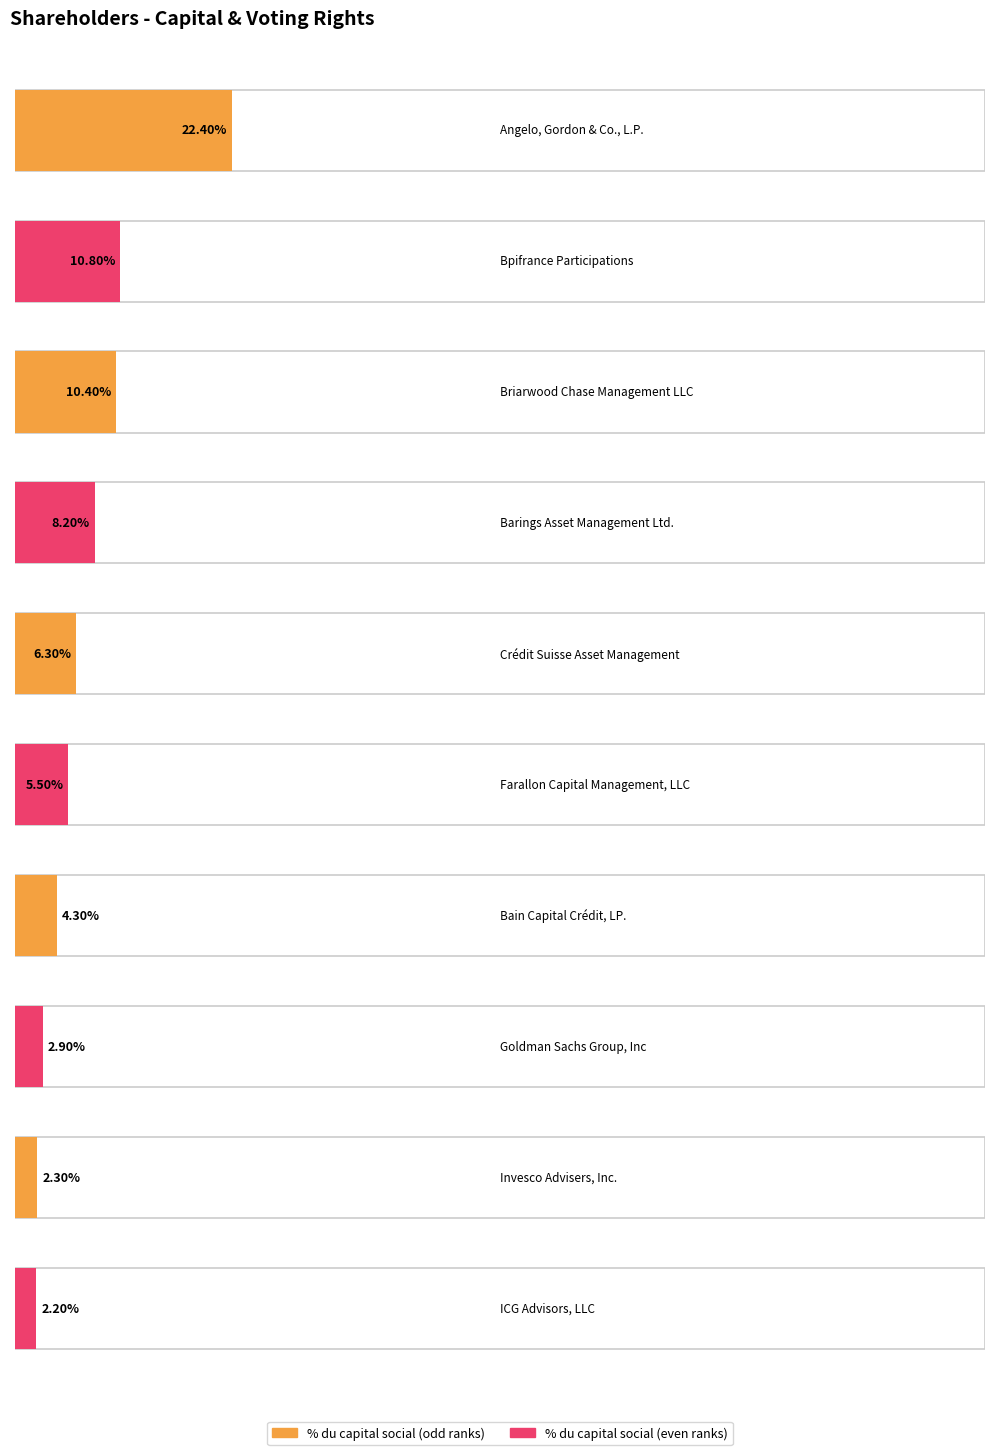

What is the value of the 9th bar from the left?

2.3